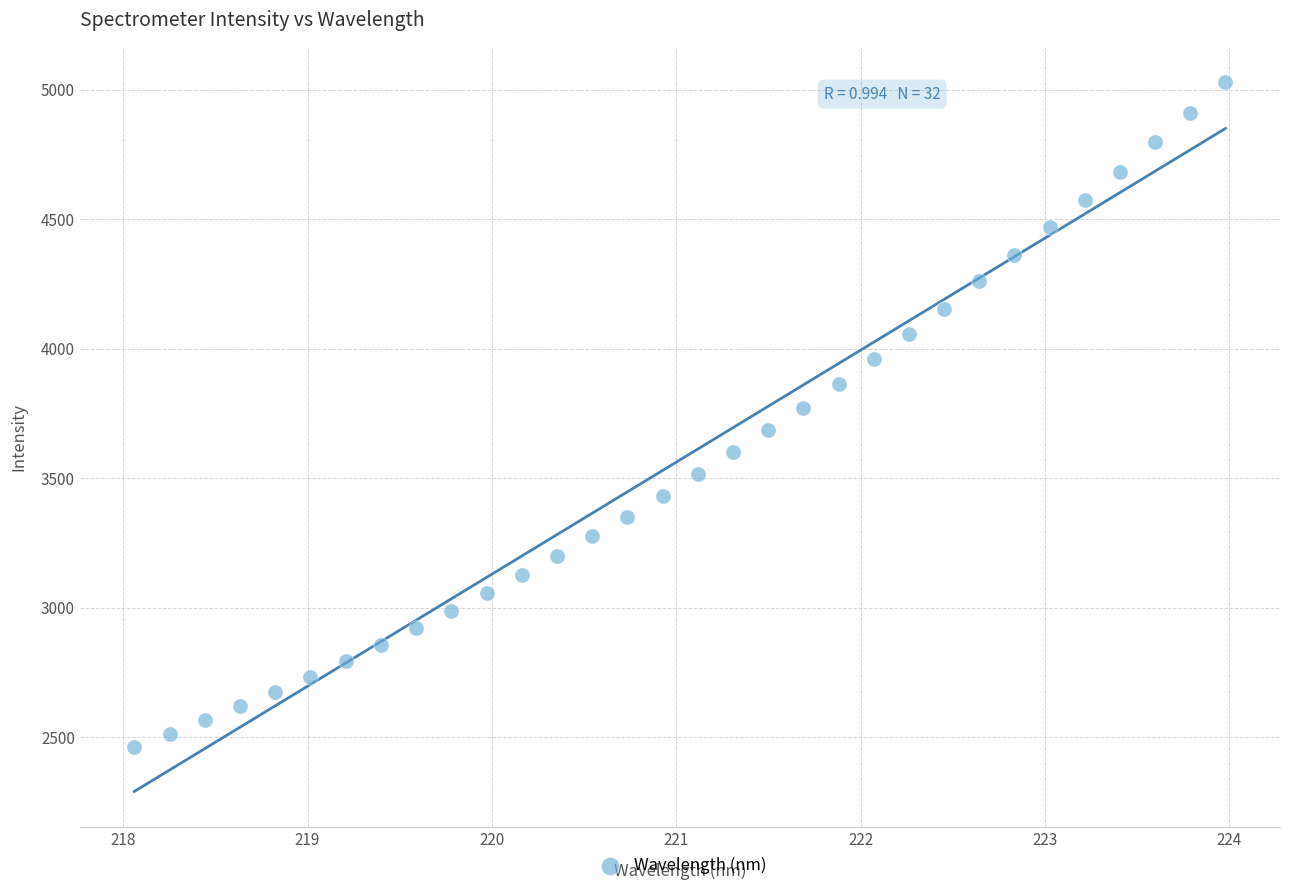

What is the range of X values (max minus min)?

5.9